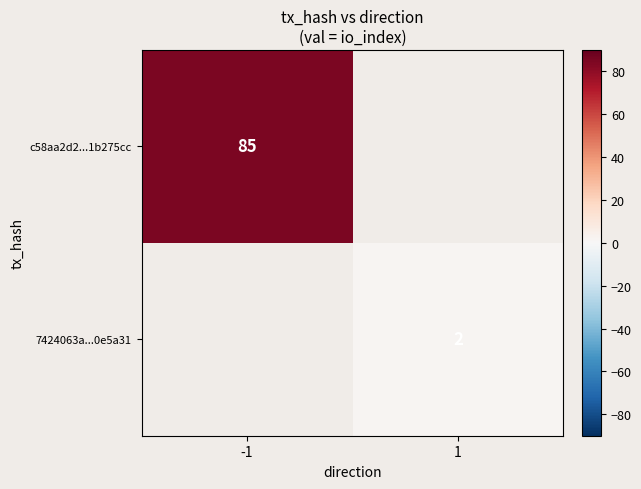

How many categories are shown in the chart?

2